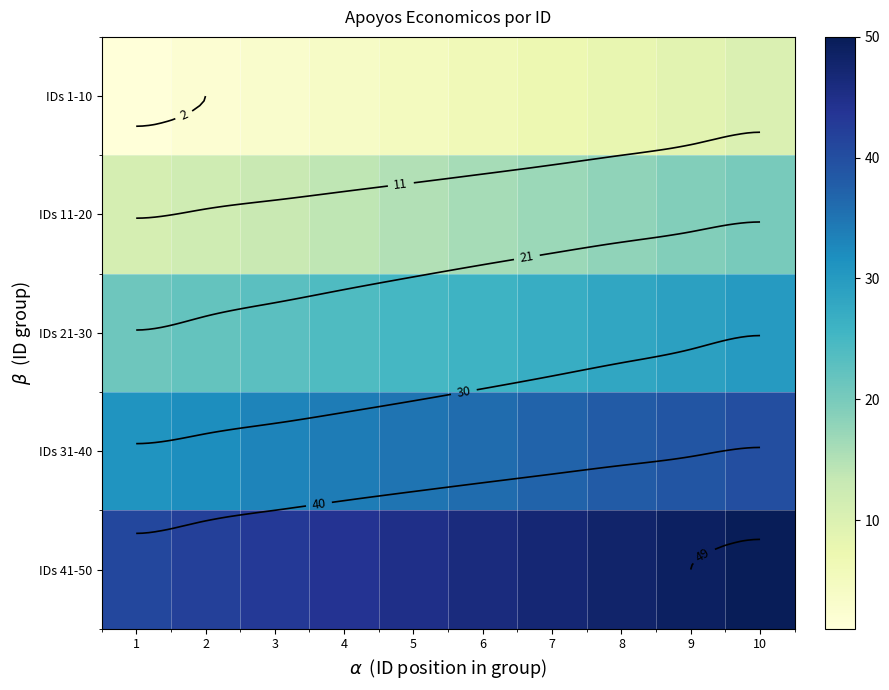

Where does the IDs 41-50 series first go above 46?

7